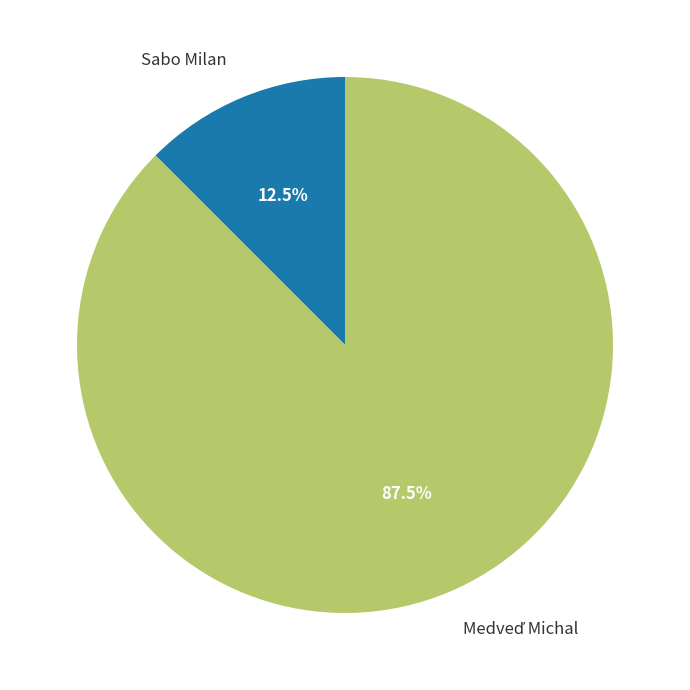

Does Sabo Milan account for over 50% of the chart?

No